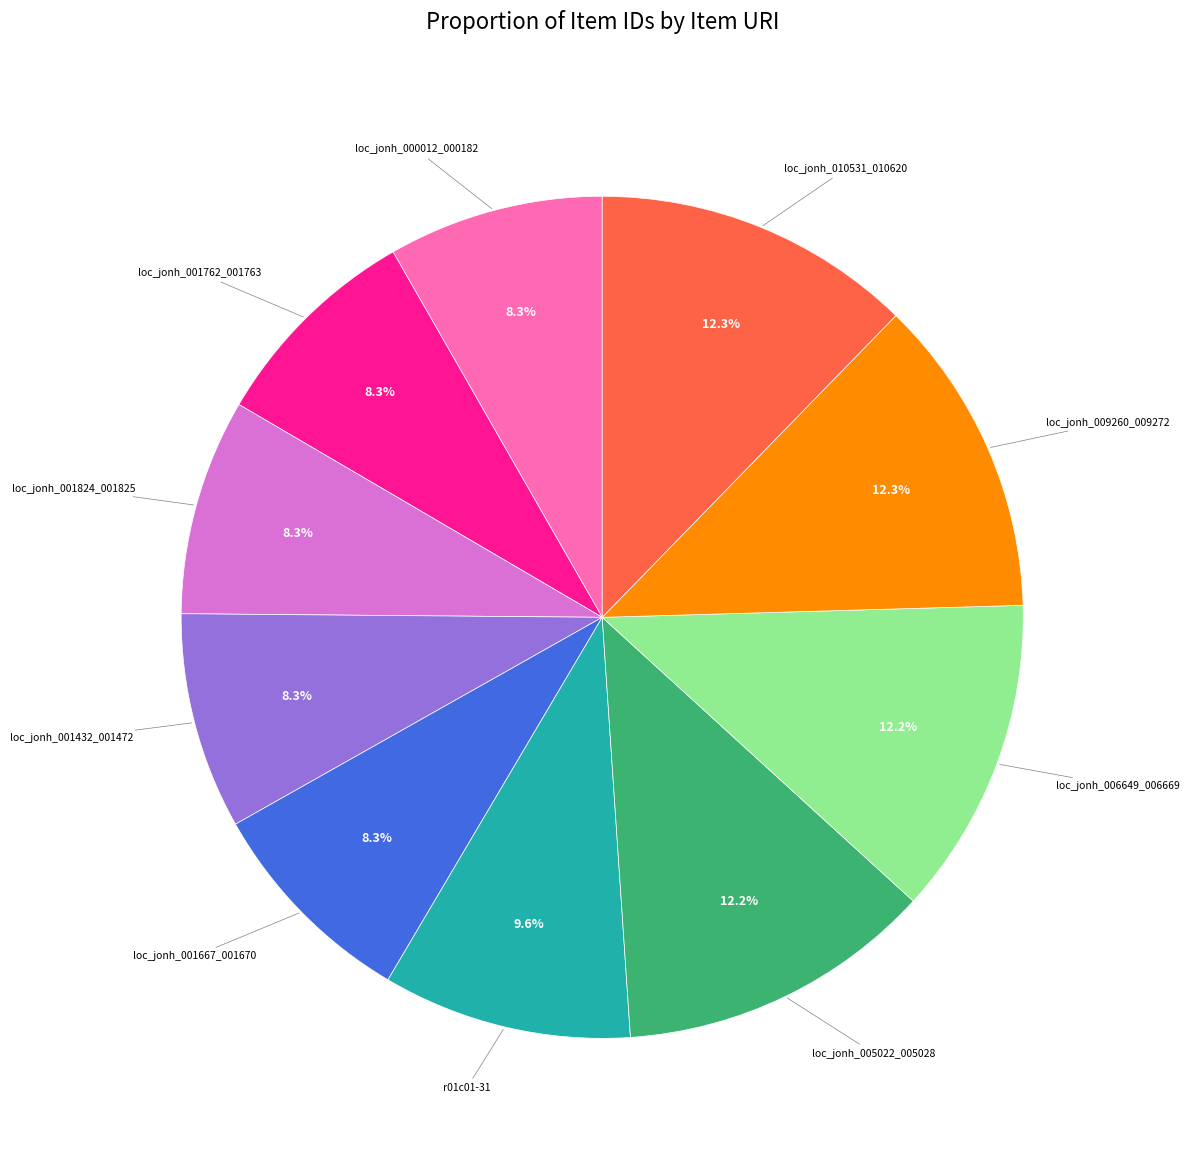

Approximately how many times larger is the value at loc_jonh_001667_001670 compared to loc_jonh_005022_005028?

0.7